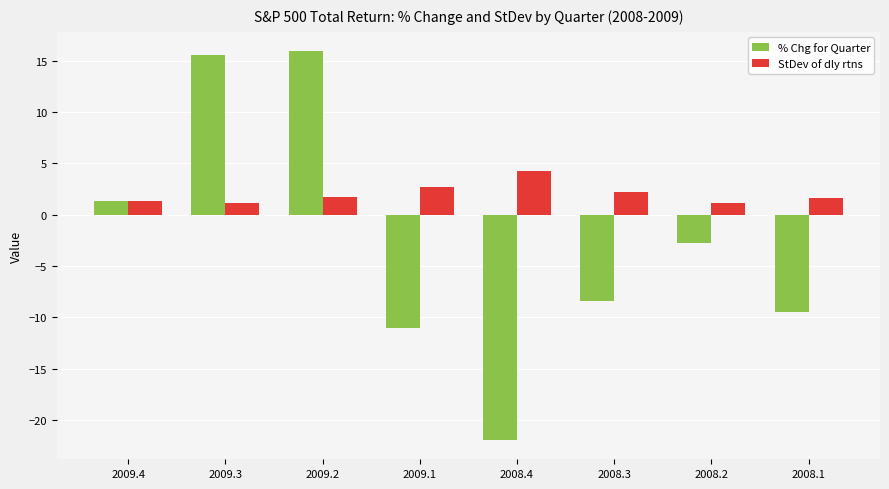

What is the difference between the highest and lowest values at 2008.4?

26.2